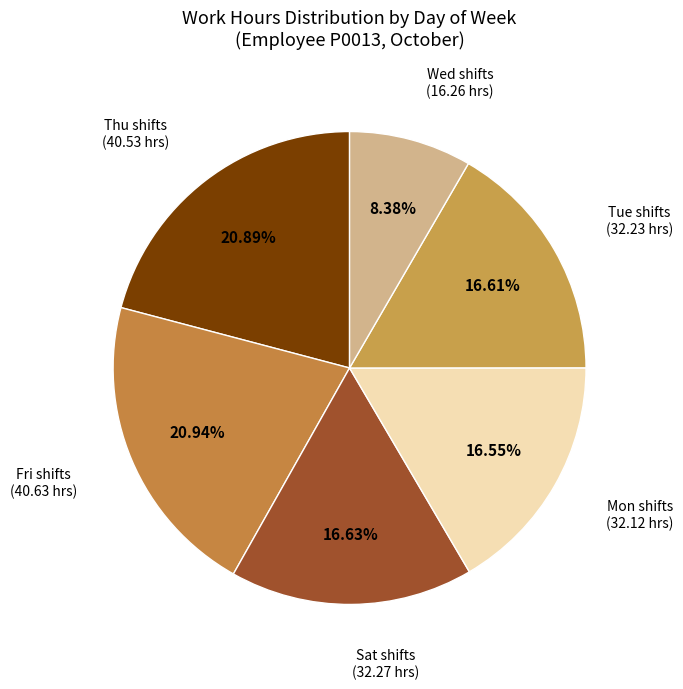

Is the sum of Tue shifts and Thu shifts greater than half?

No